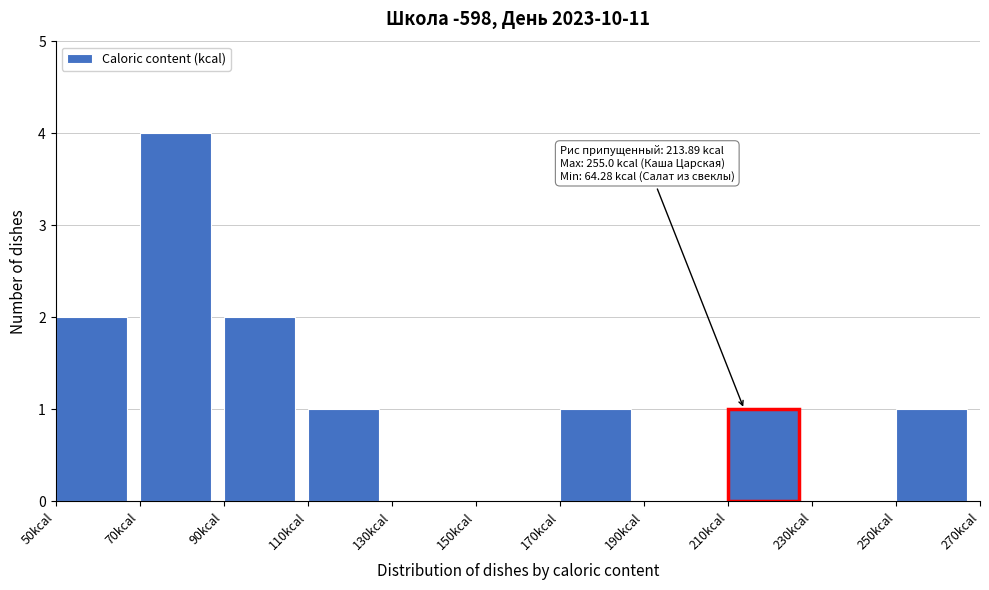

Which range on the x-axis has the tallest bar?

70 to 90